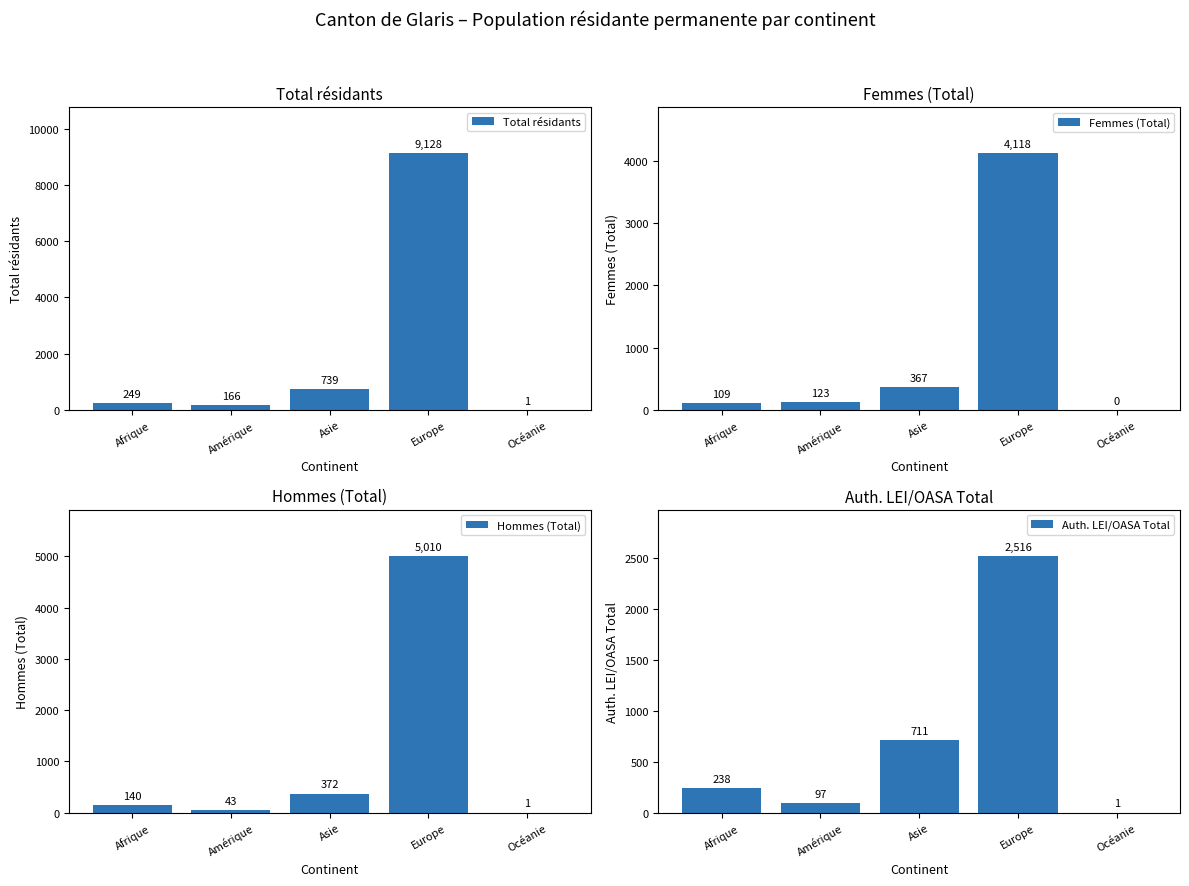

What is the difference between the second highest and minimum values in the Auth. LEI/OASA Total series?

710